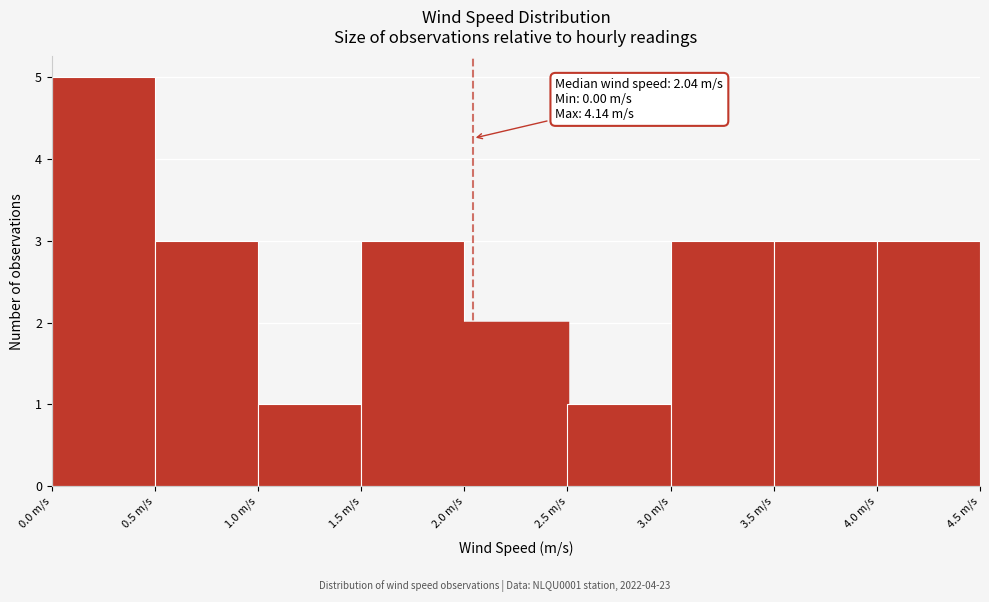

Which range on the x-axis has the tallest bar?

0.0 to 0.5